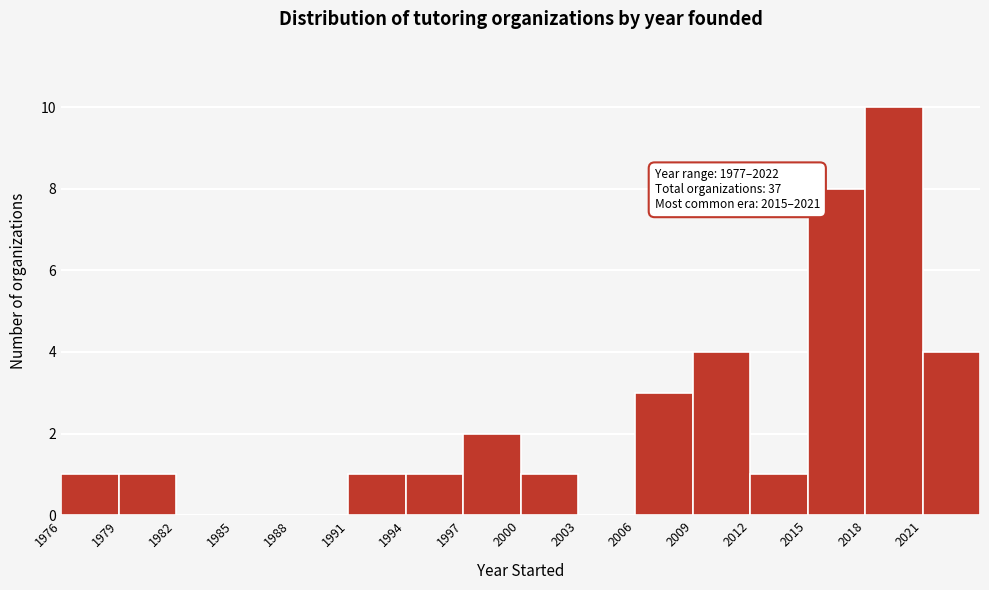

Over which range of the x-axis is the bar tallest?

2018 to 2021